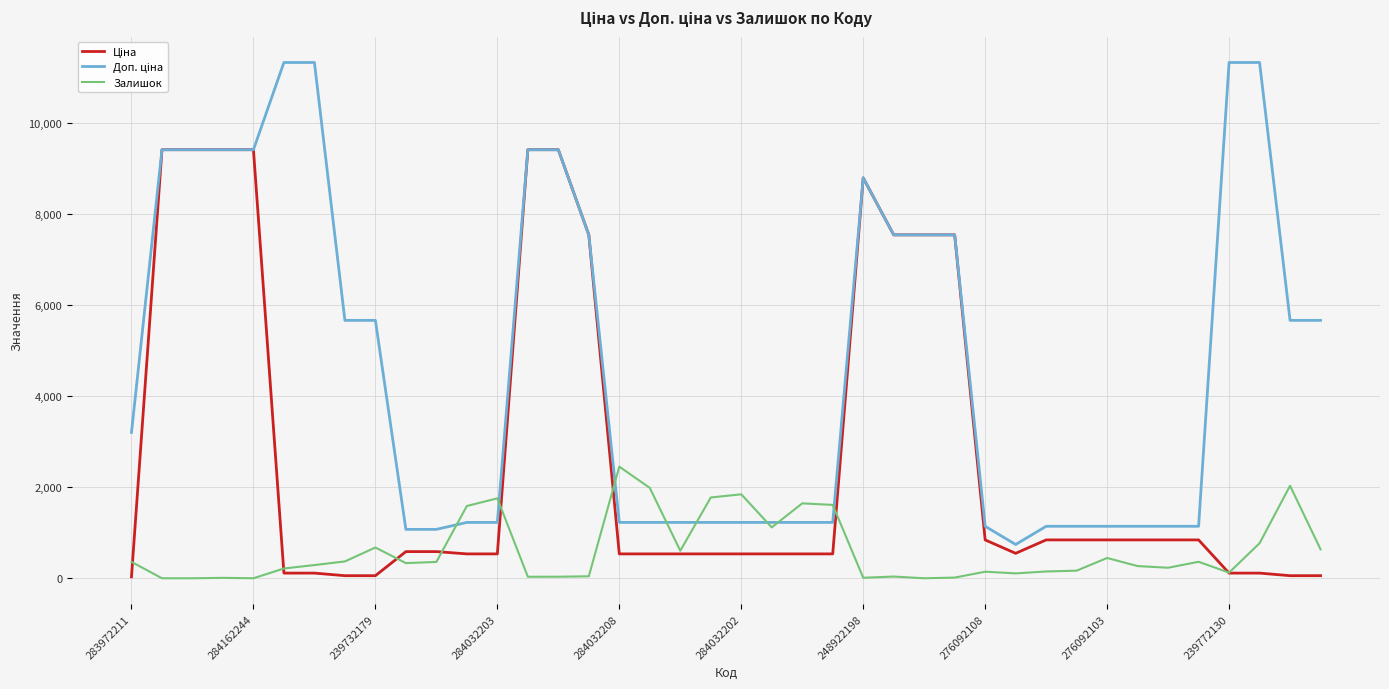

Is it true that Залишок equals 1845.0 at 284032202?

True